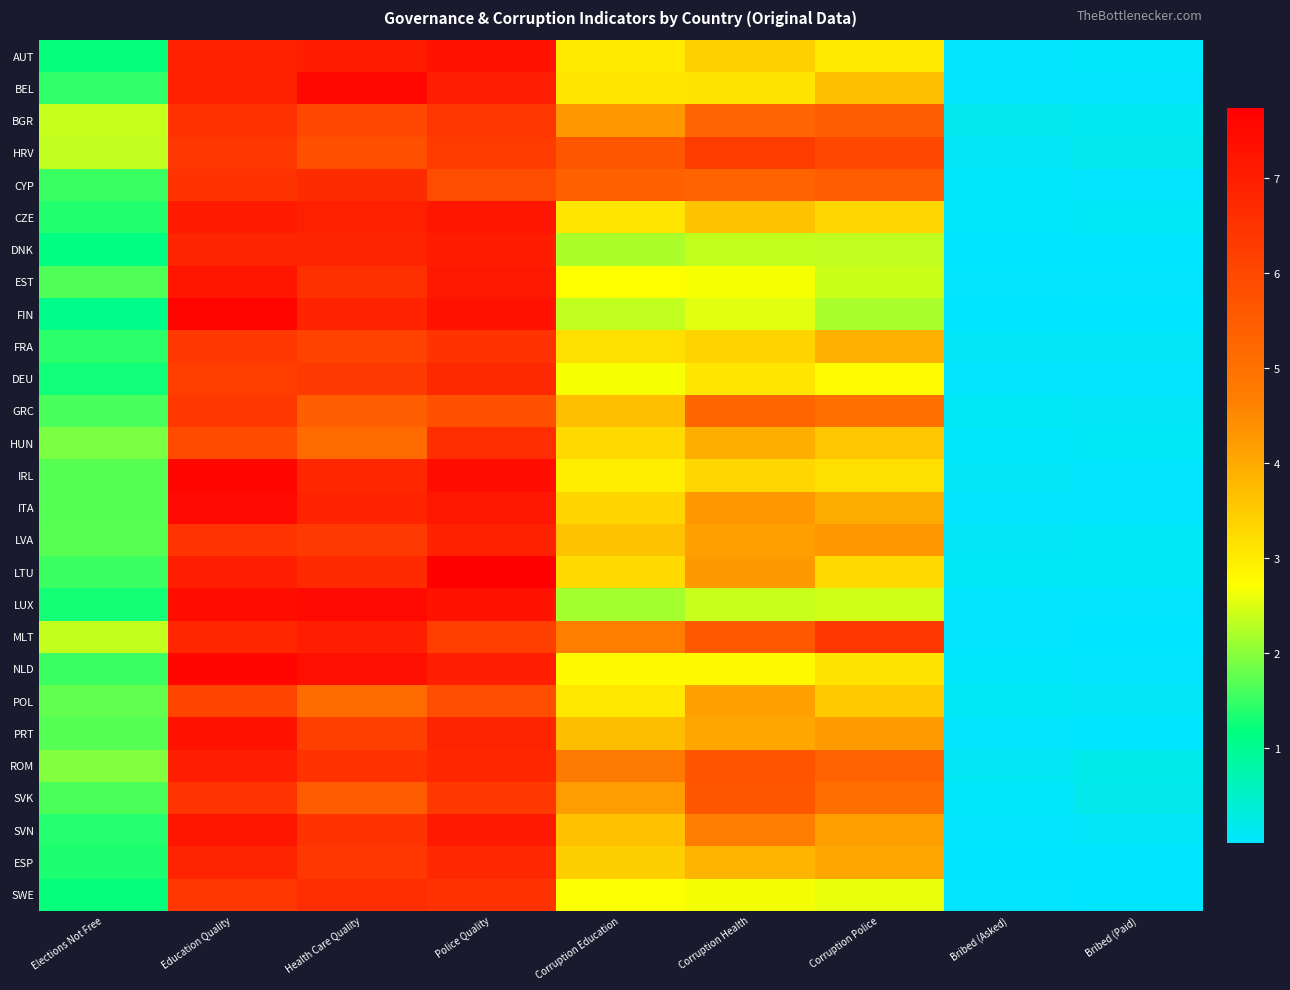

Count the number of categories in the chart.

9